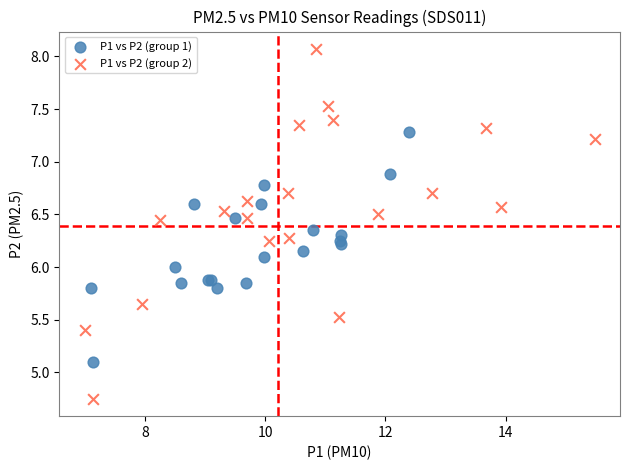

Which series has the widest spread of Y values?

P1 vs P2 (group 2)